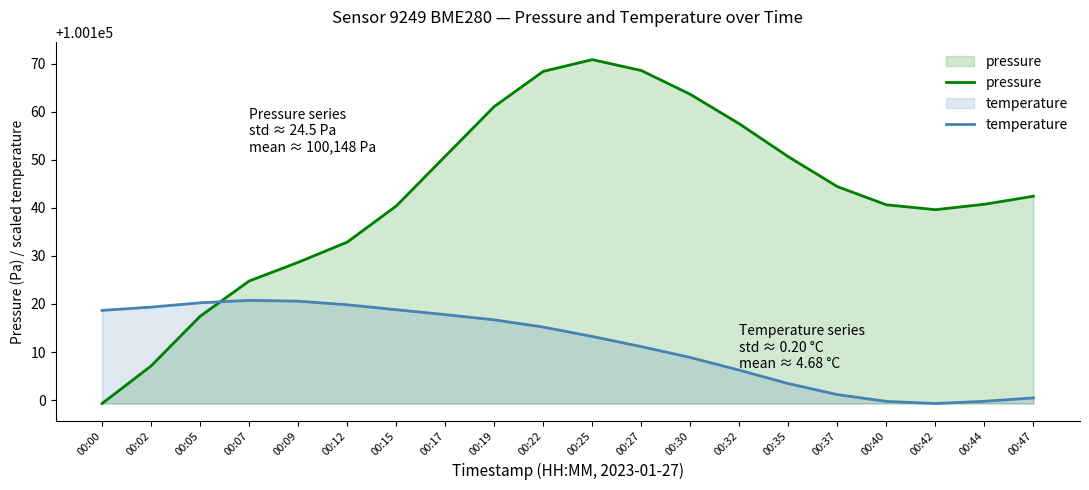

Which category has the lowest value across all series?

00:00